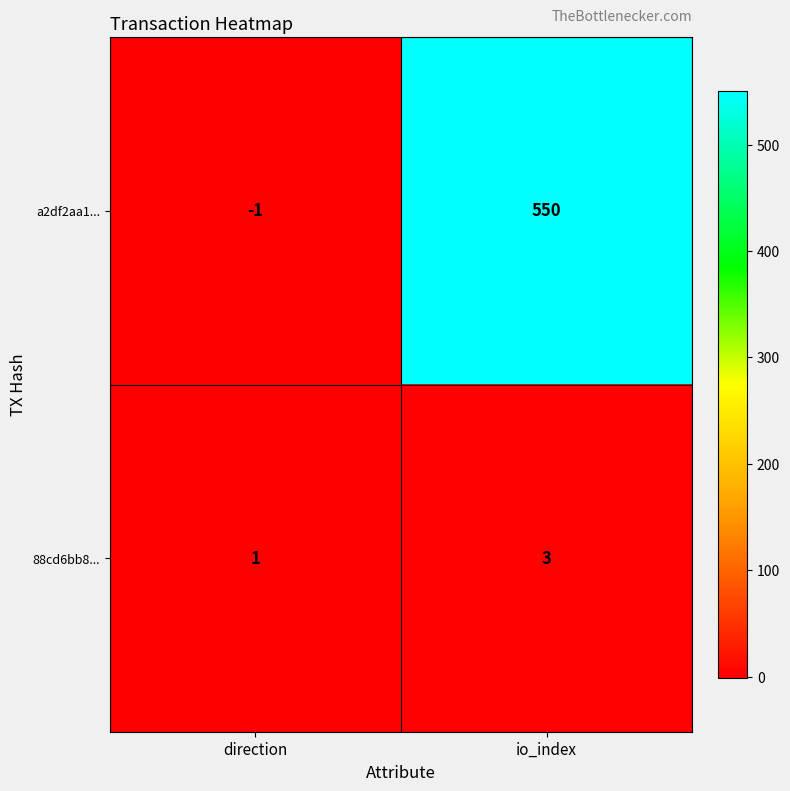

At which category is the sum across all series the highest?

io_index